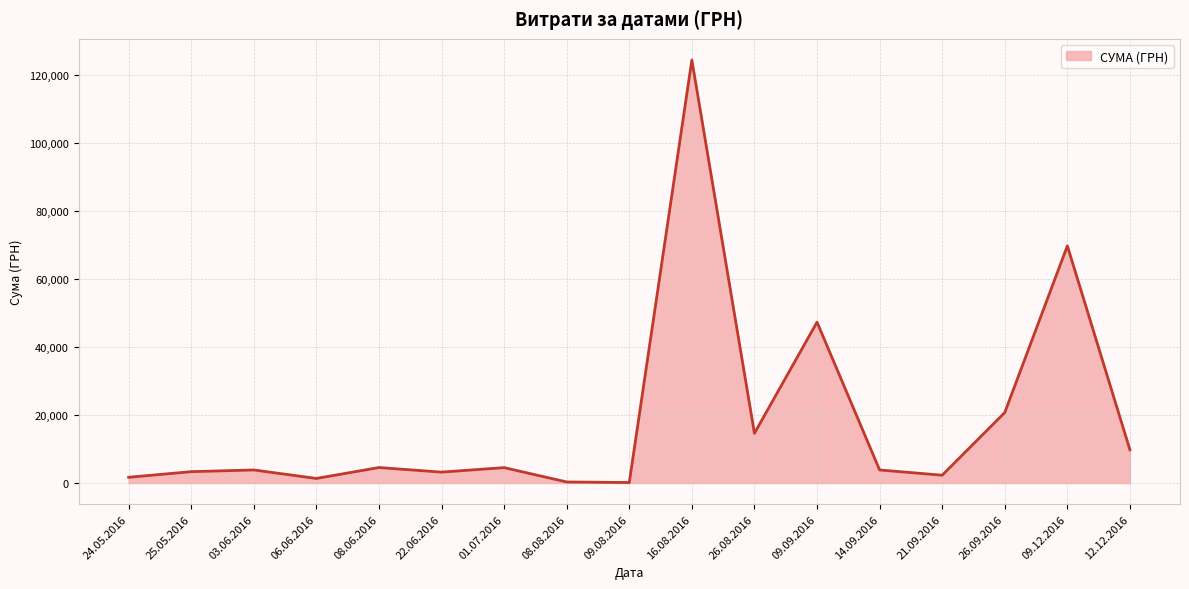

At which label is the value closest to 62334?

09.12.2016